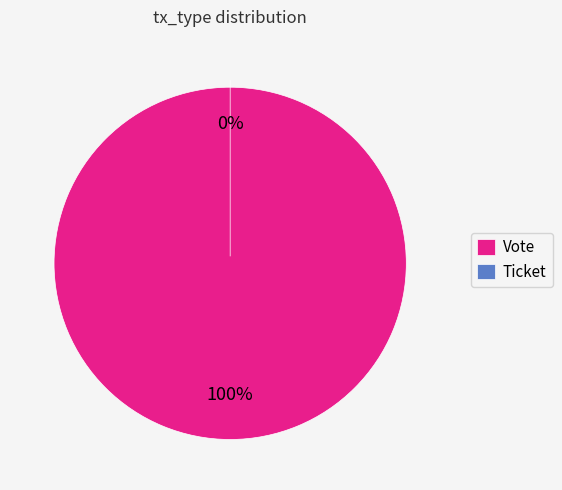

Is it true that Vote is 99% of the pie?

False